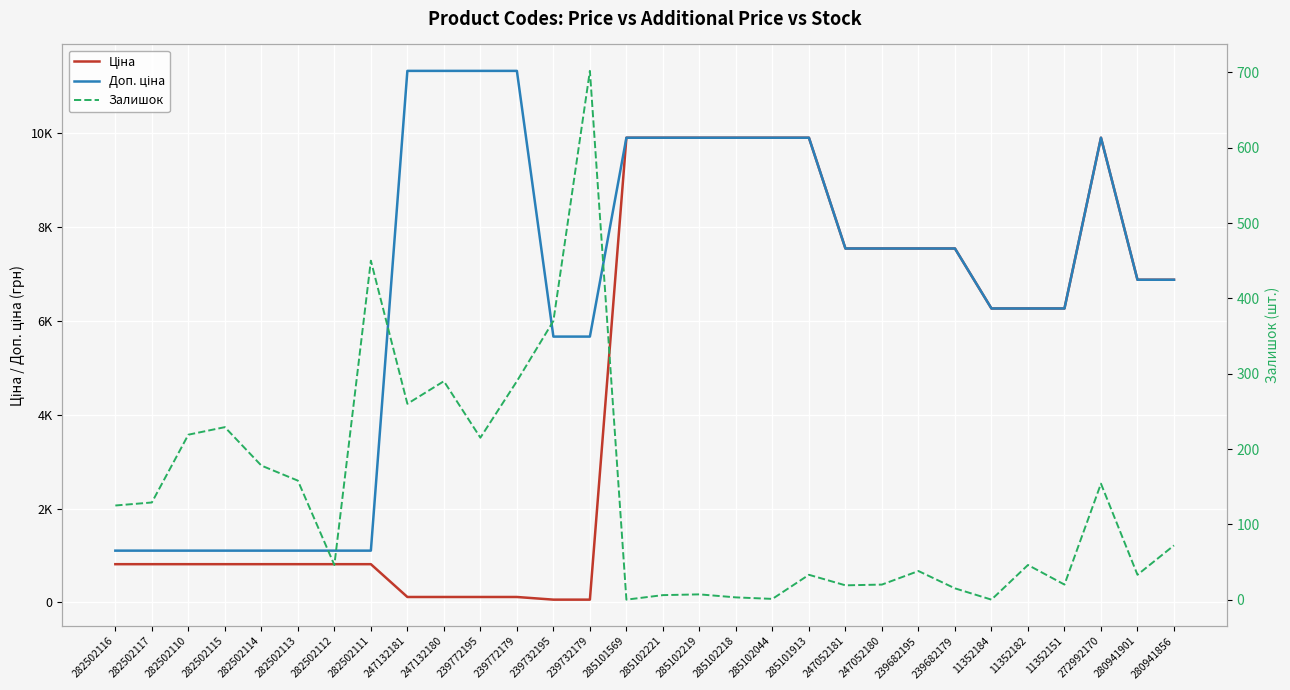

What is the approximate value of Залишок at 282502113?

158.0